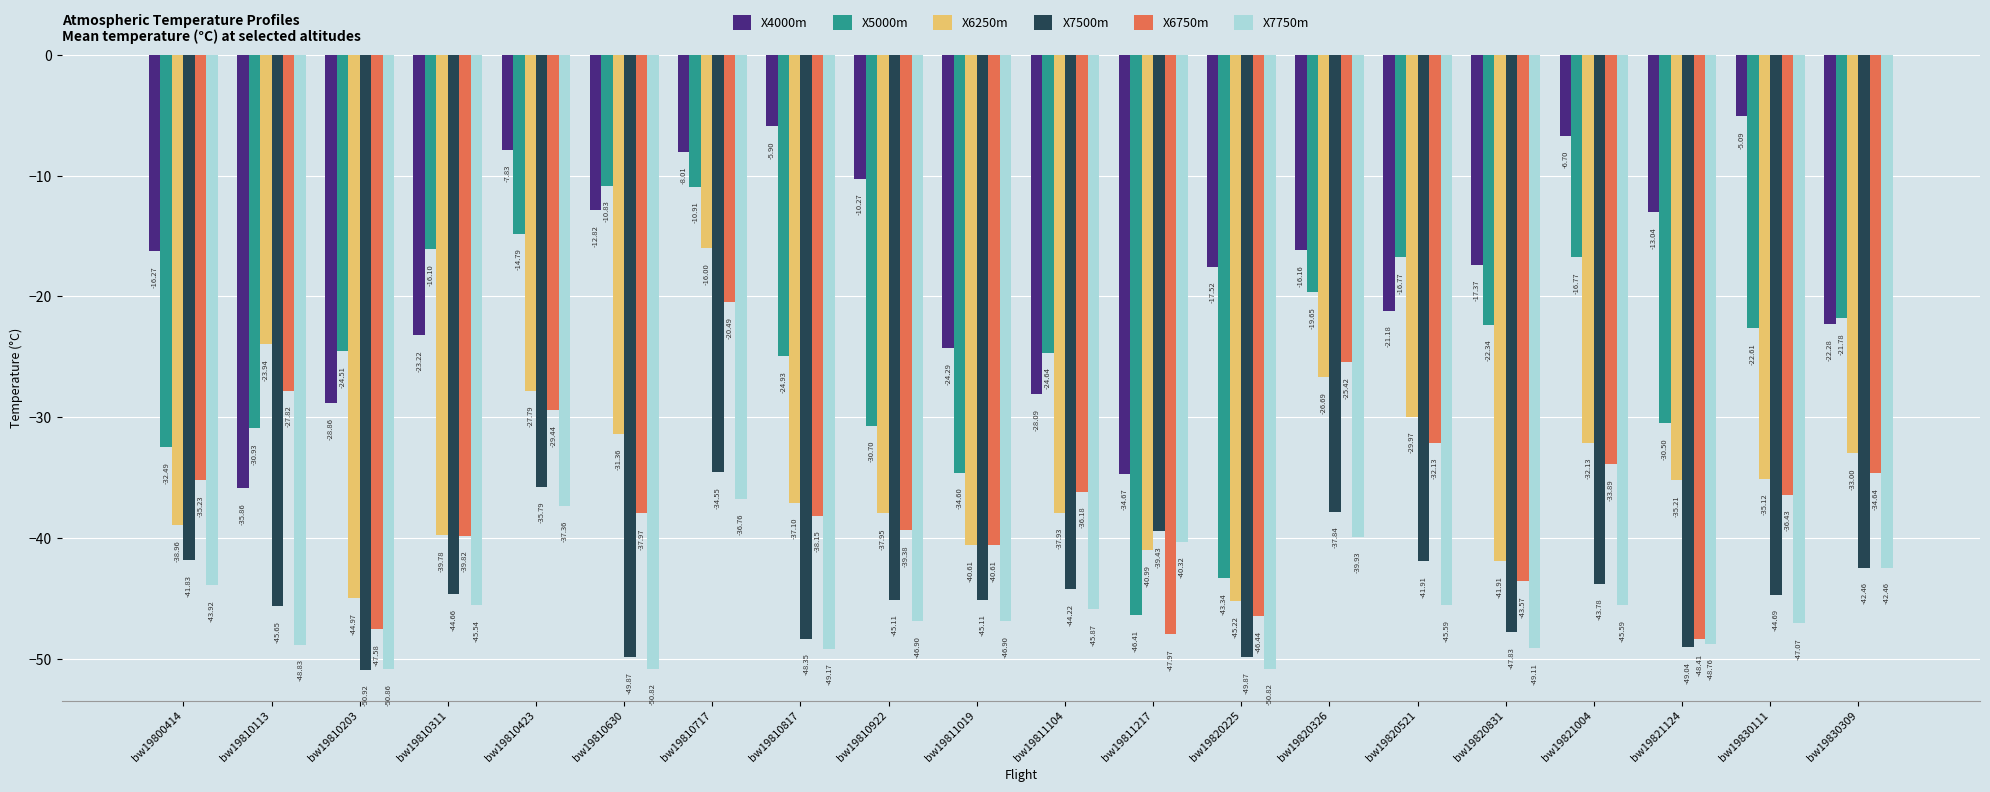

Is it true that X6750m equals -48.0 at bw19811217?

True